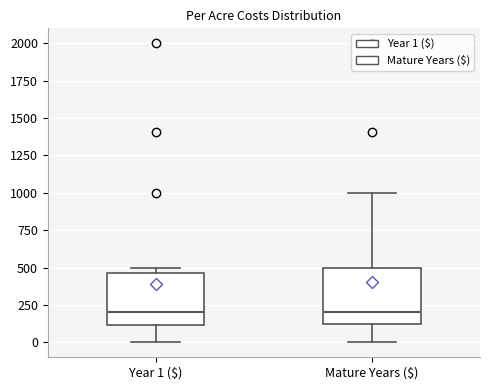

Where does the upper whisker of the box for Mature Years ($) end on the y-axis? The values are not printed on the chart, so give them approximately, as read against the axis.

1000